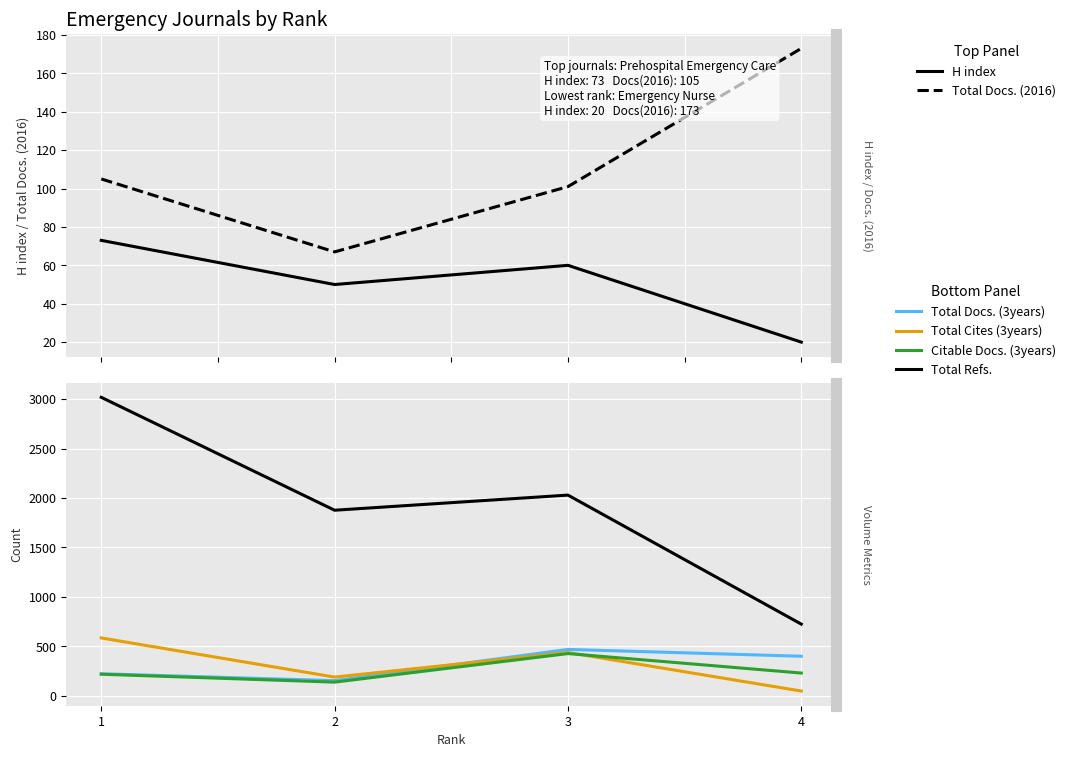

How many interior local peaks does the H index series have?

1